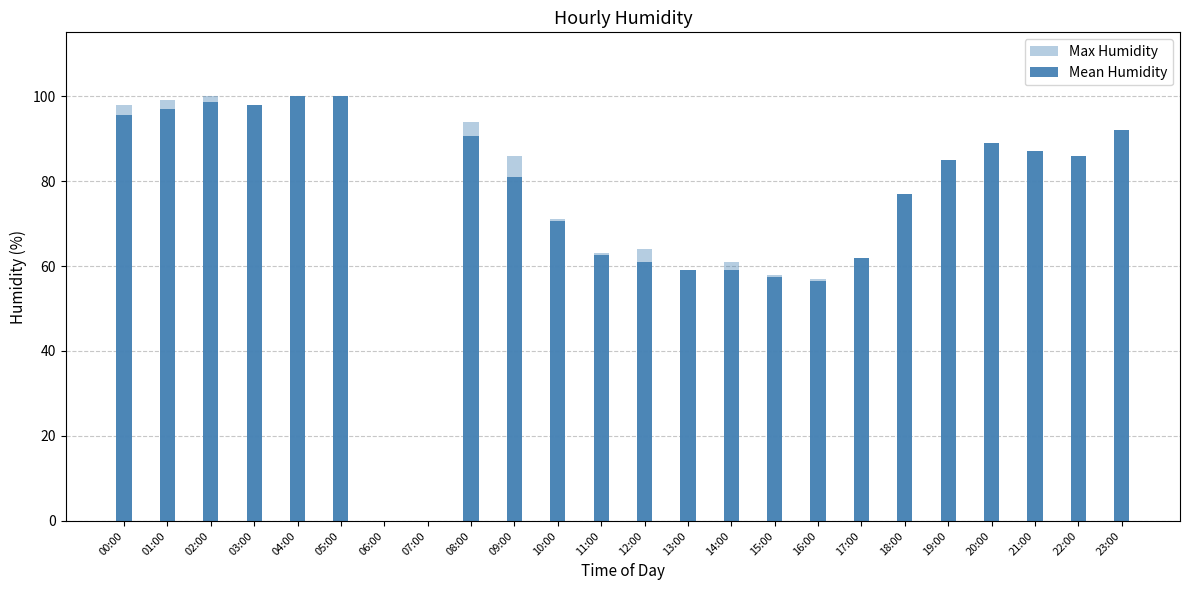

What is the label of the 4th bar from the right?

20:00